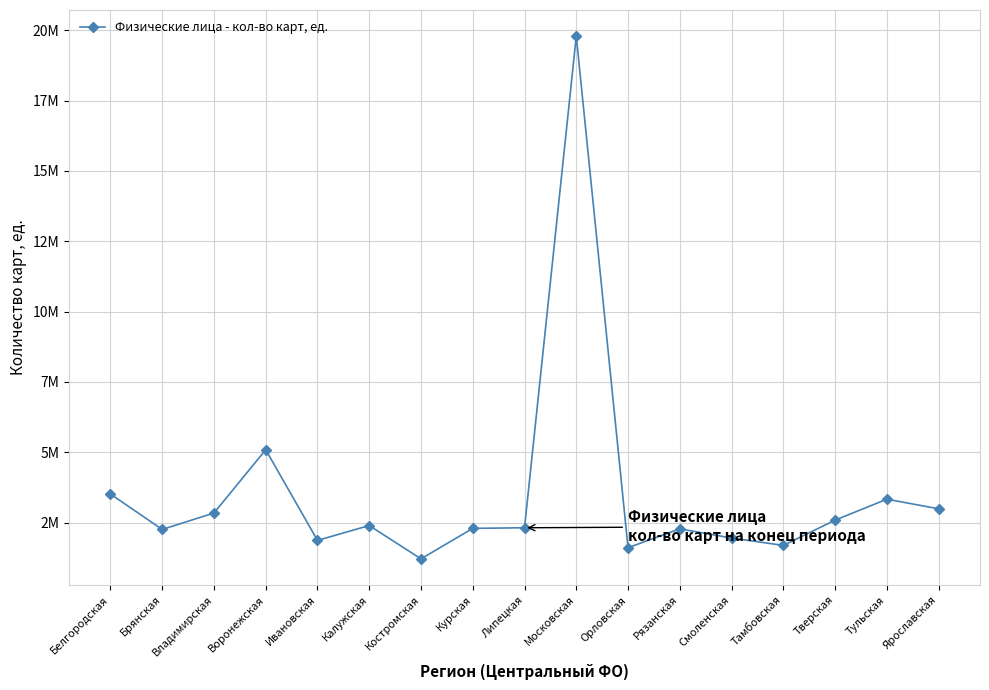

Rank the categories by value from highest to lowest.

Московская, Воронежская, Белгородская, Тульская, Ярославская, Владимирская, Тверская, Калужская, Липецкая, Курская, Рязанская, Брянская, Смоленская, Ивановская, Тамбовская, Орловская, Костромская